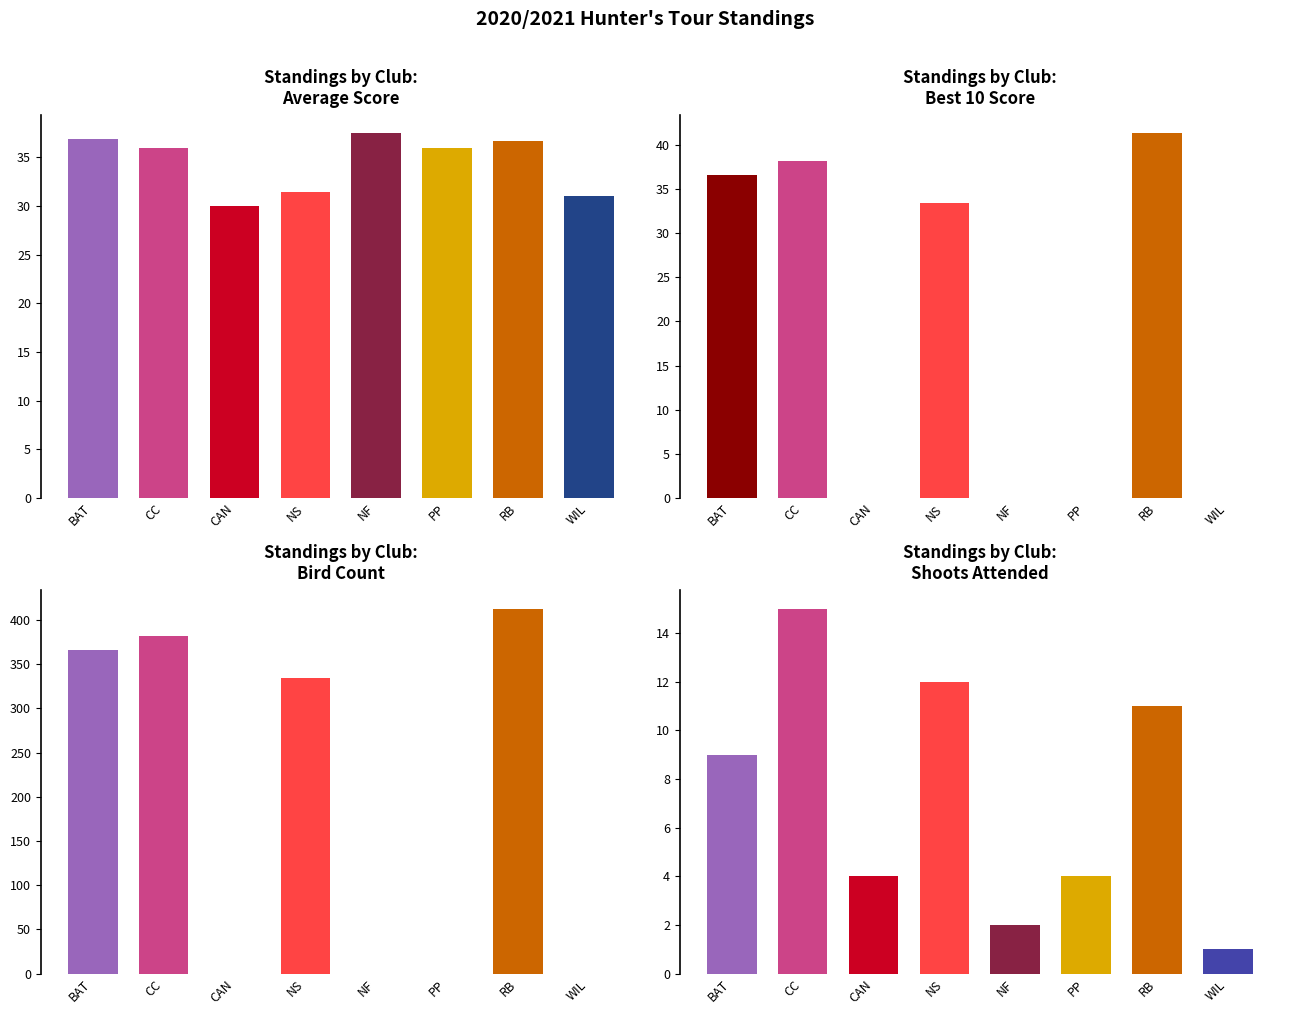

The Shoots series shows 12.0 at NS. True or false?

True